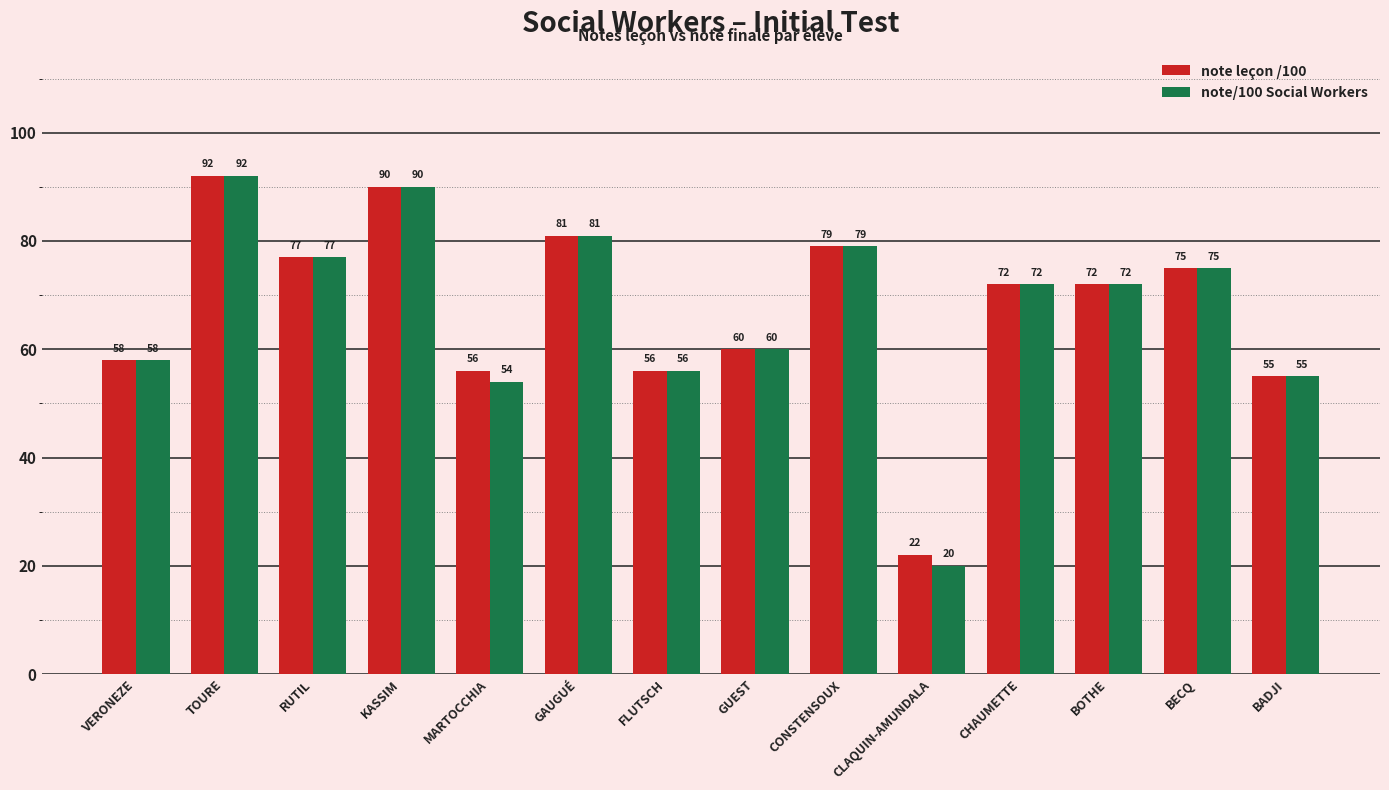

What is the maximum value shown in the chart?

92